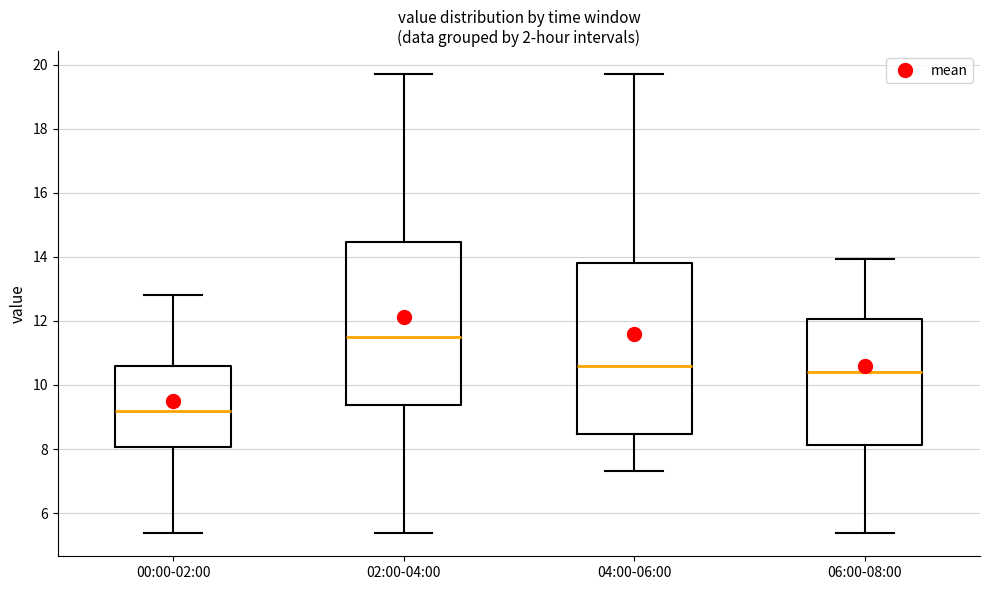

Where does the lower whisker of the box for 02:00-04:00 end on the y-axis? The values are not printed on the chart, so give them approximately, as read against the axis.

5.4